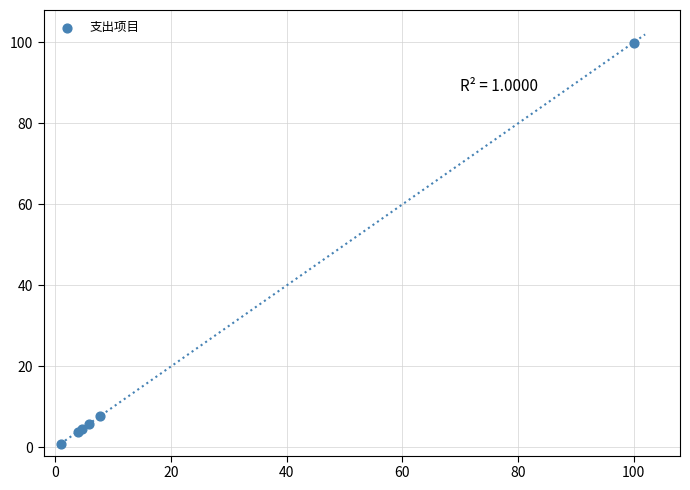

What Y value in the scatter plot is closest to 50?

7.8